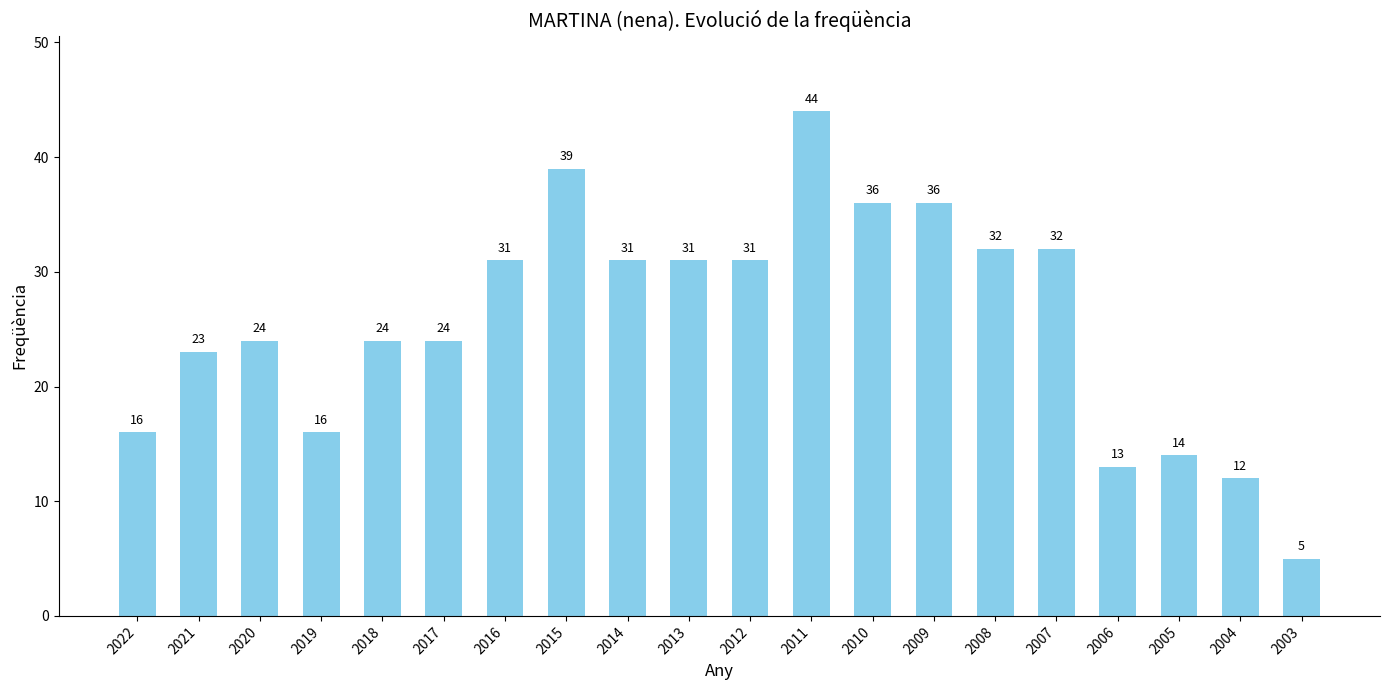

Which label corresponds to the largest value in the chart?

2011